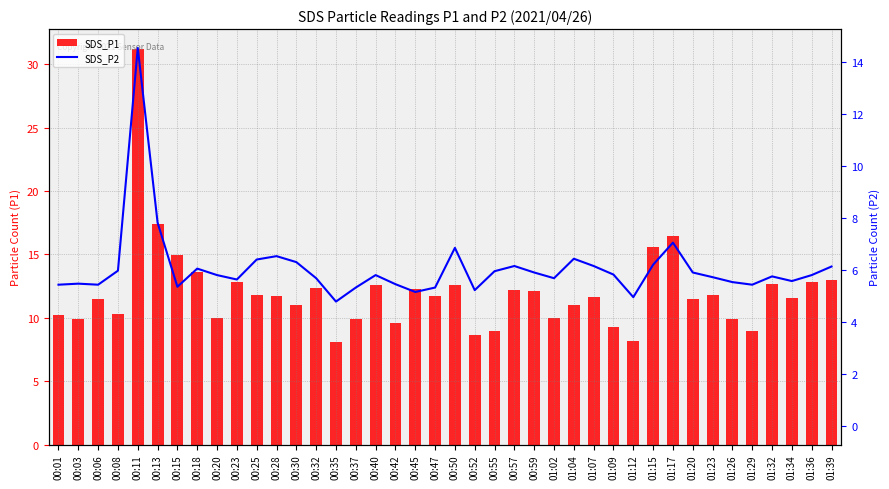

What is the total value across all series at 01:20?

17.4